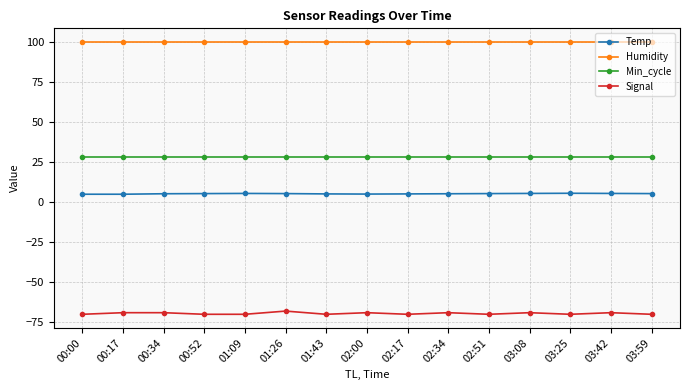

What is the difference between the highest and lowest values at 01:43?

169.9